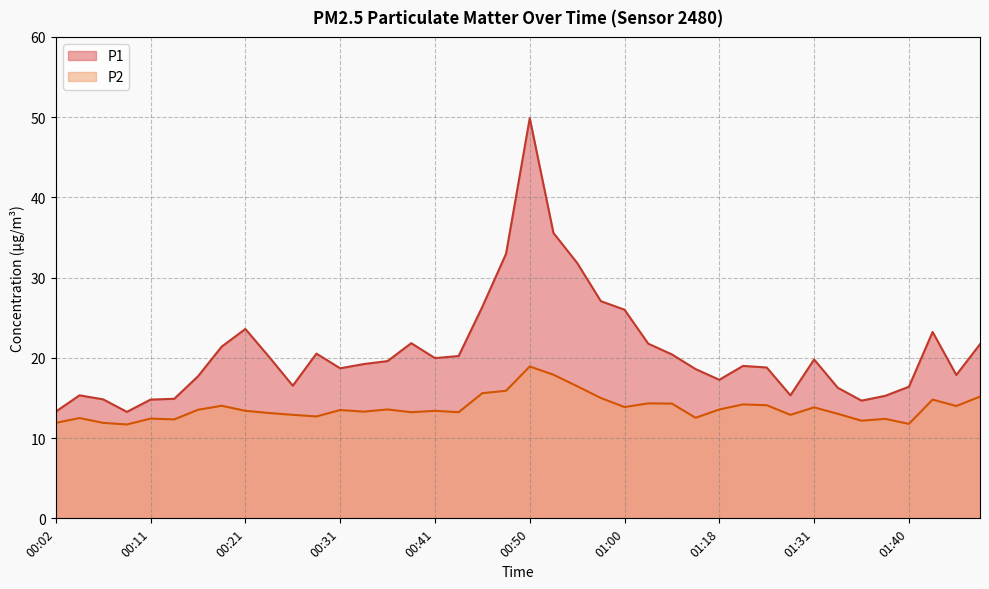

Reading right to left, extract all data points from this chart.

P1: 01:48=21.7	01:45=17.9	01:43=23.2	01:40=16.4	01:38=15.3	01:36=14.7	01:33=16.3	01:31=19.8	01:28=15.3	01:23=18.8	01:20=19.0	01:18=17.3	01:15=18.6	01:05=20.4	01:02=21.8	01:00=26.0	00:58=27.1	00:55=31.8	00:53=35.6	00:50=49.9	00:48=33.0	00:45=26.4	00:43=20.2	00:41=20.0	00:38=21.8	00:36=19.6	00:33=19.2	00:31=18.7	00:28=20.5	00:26=16.5	00:24=20.1	00:21=23.6	00:19=21.4	00:16=17.7	00:14=14.9	00:11=14.8	00:09=13.3	00:07=14.8	00:04=15.3	00:02=13.3
P2: 01:48=15.2	01:45=14.0	01:43=14.8	01:40=11.8	01:38=12.4	01:36=12.2	01:33=13.0	01:31=13.8	01:28=12.9	01:23=14.1	01:20=14.2	01:18=13.6	01:15=12.5	01:05=14.3	01:02=14.3	01:00=13.9	00:58=15.0	00:55=16.5	00:53=17.9	00:50=18.9	00:48=15.9	00:45=15.6	00:43=13.2	00:41=13.4	00:38=13.2	00:36=13.6	00:33=13.3	00:31=13.5	00:28=12.7	00:26=12.9	00:24=13.1	00:21=13.4	00:19=14.0	00:16=13.5	00:14=12.3	00:11=12.4	00:09=11.7	00:07=11.9	00:04=12.5	00:02=11.9